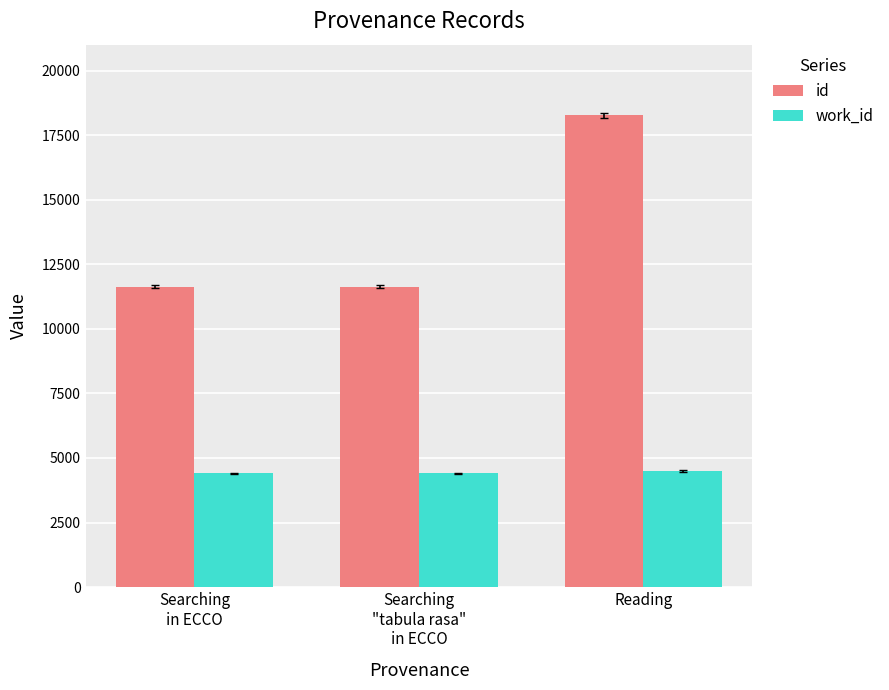

Rank the series at Searching
in ECCO from highest to lowest value.

id, work_id